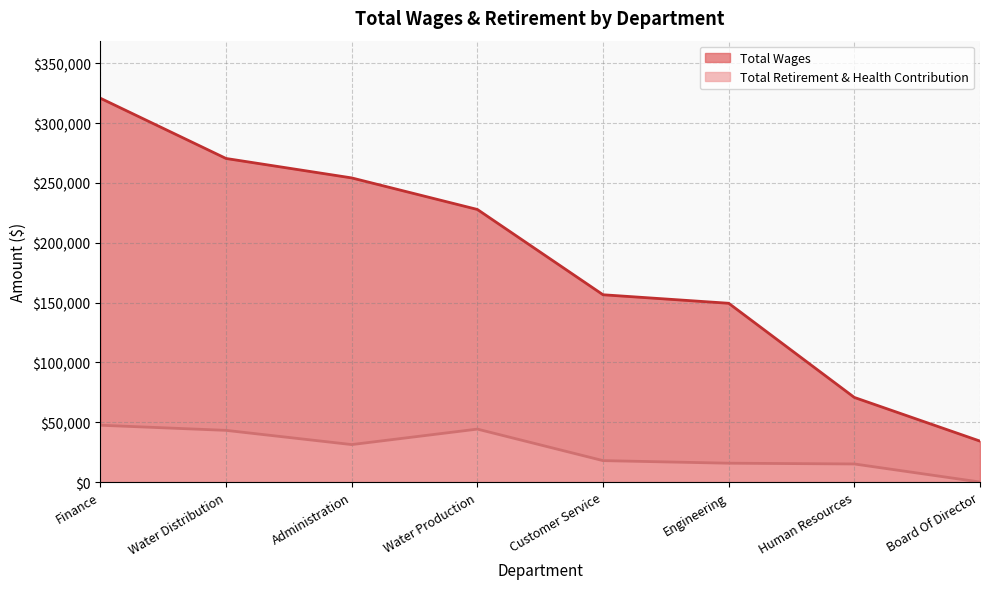

Where does the Total Wages series first go above 227856?

Finance